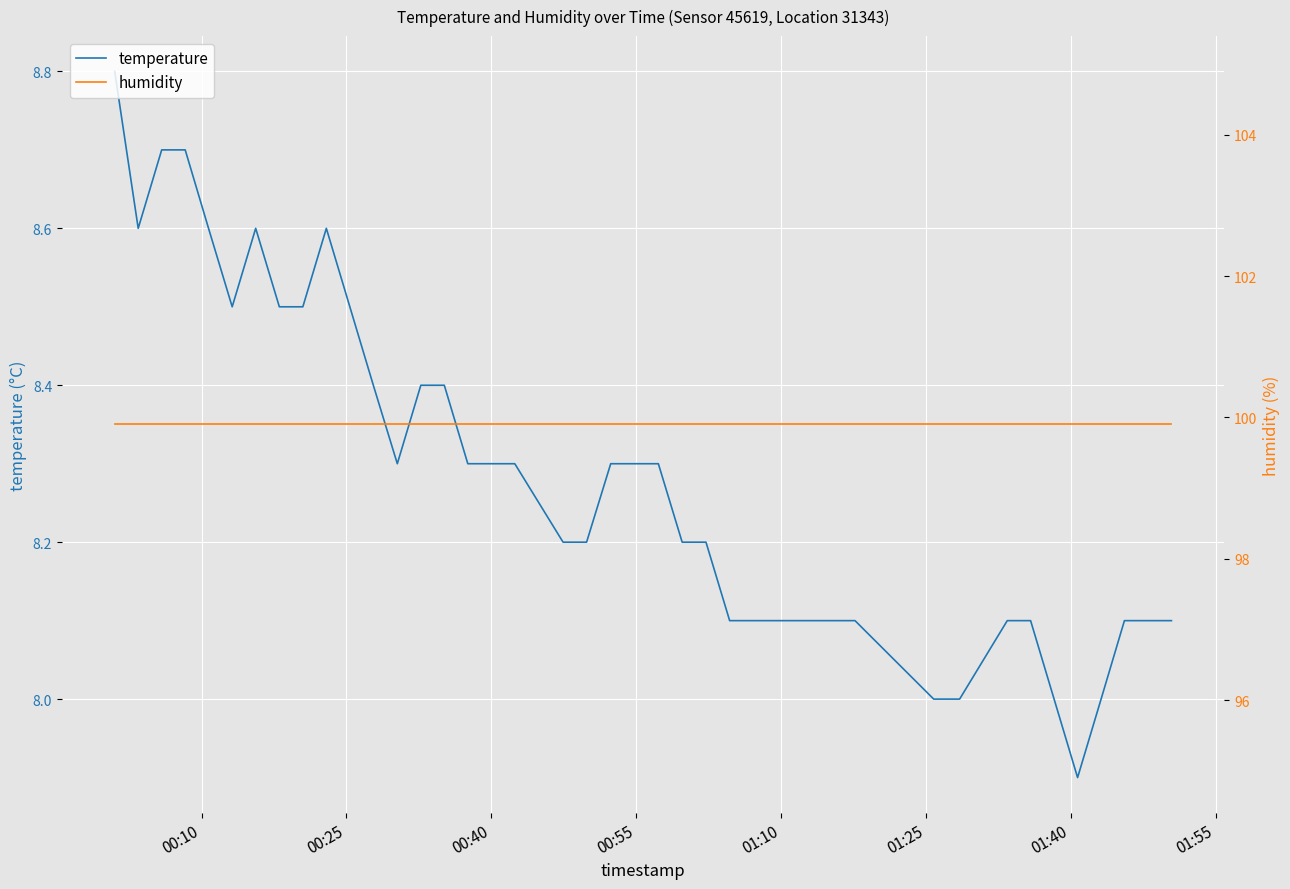

What is the greatest value displayed?

99.9